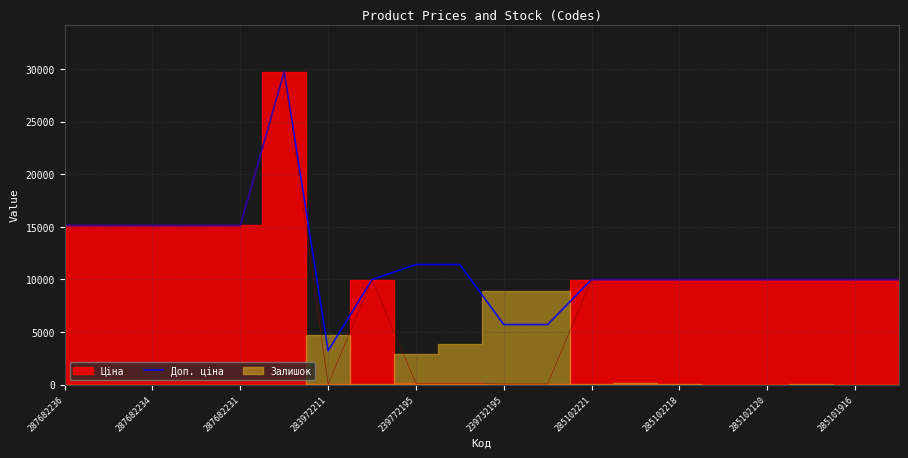

Is it true that Доп. ціна equals 15120.0 at 287682234?

True